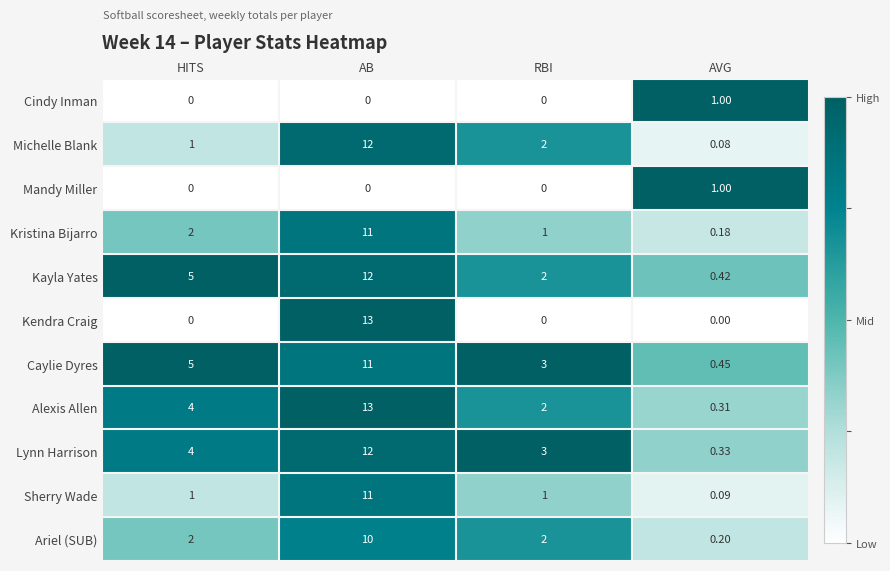

Between HITS and AVG, which series saw the biggest shift?

Kayla Yates